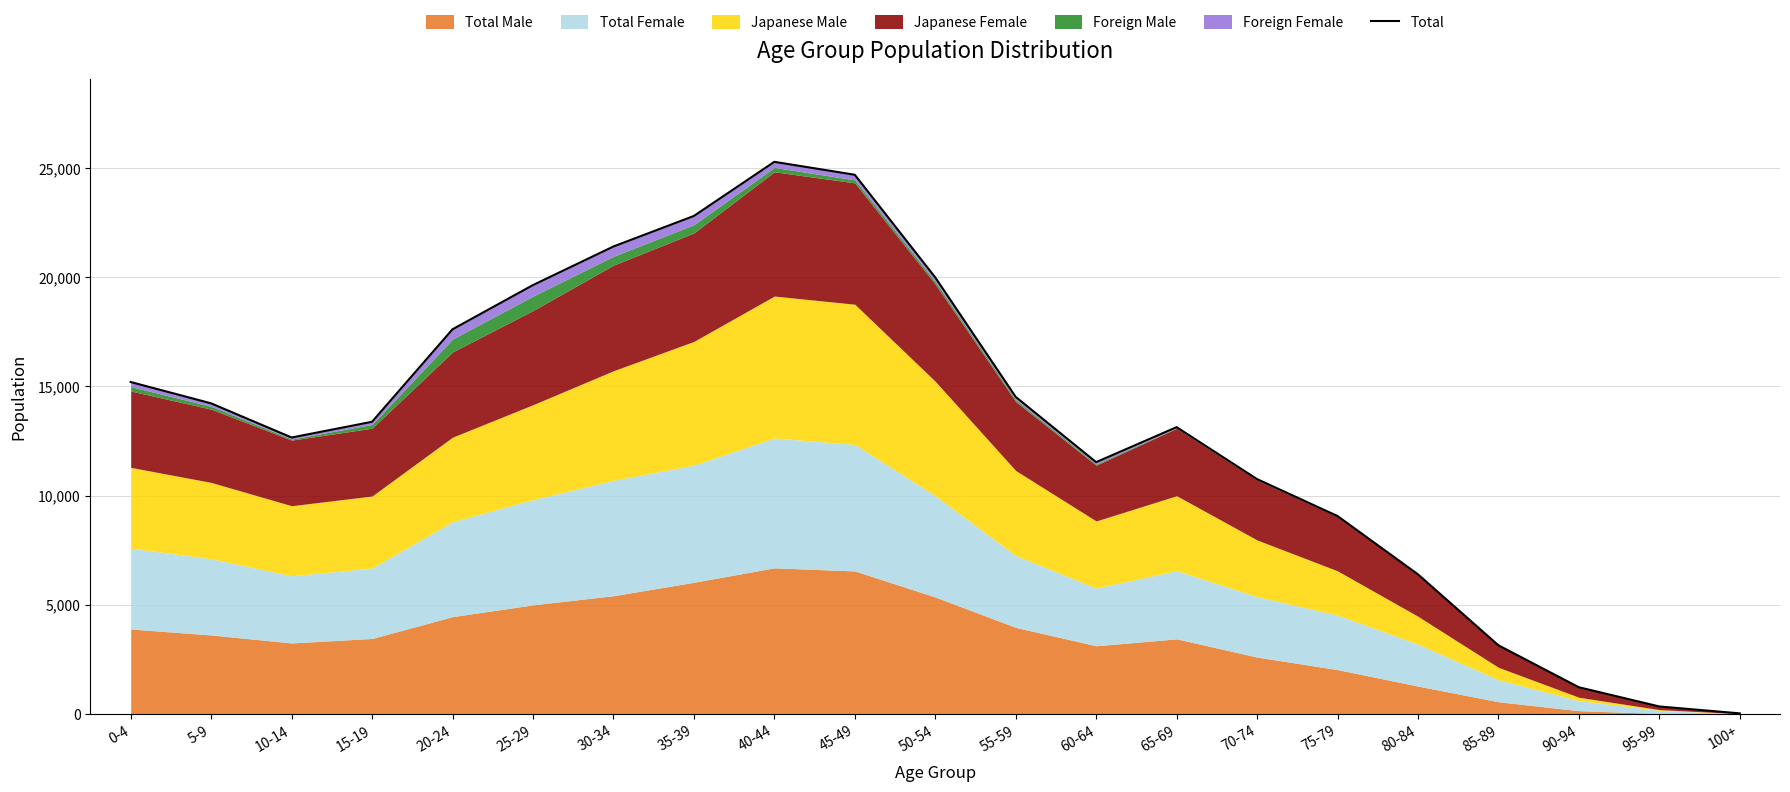

True or false: the data has more than 1 interior local peaks.

True